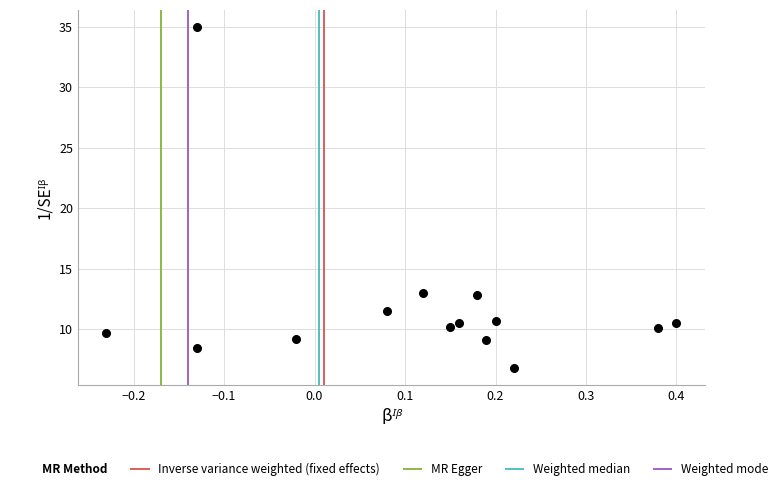

What is the range of Y values (max minus min)?

28.2